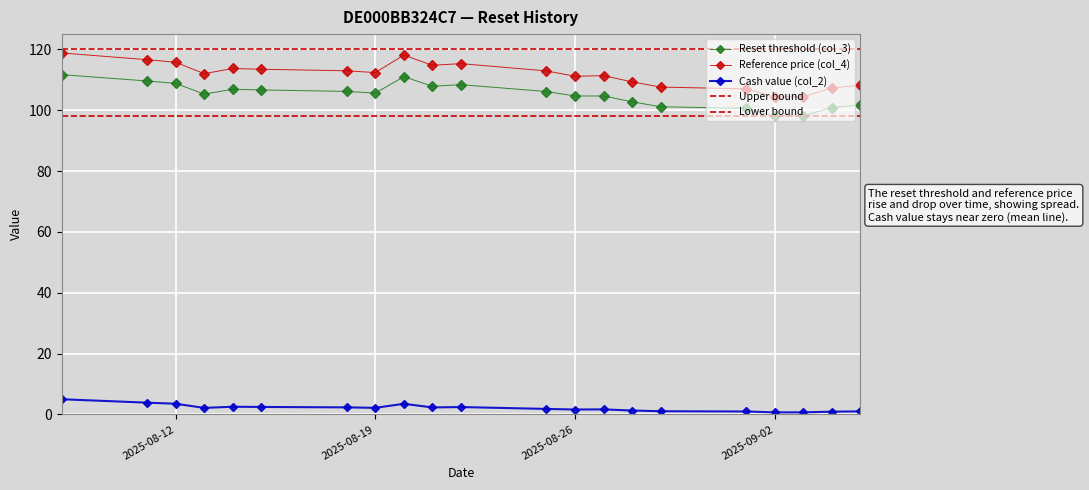

At which label does Reset threshold (col_3) first exceed 105?

2025-08-08